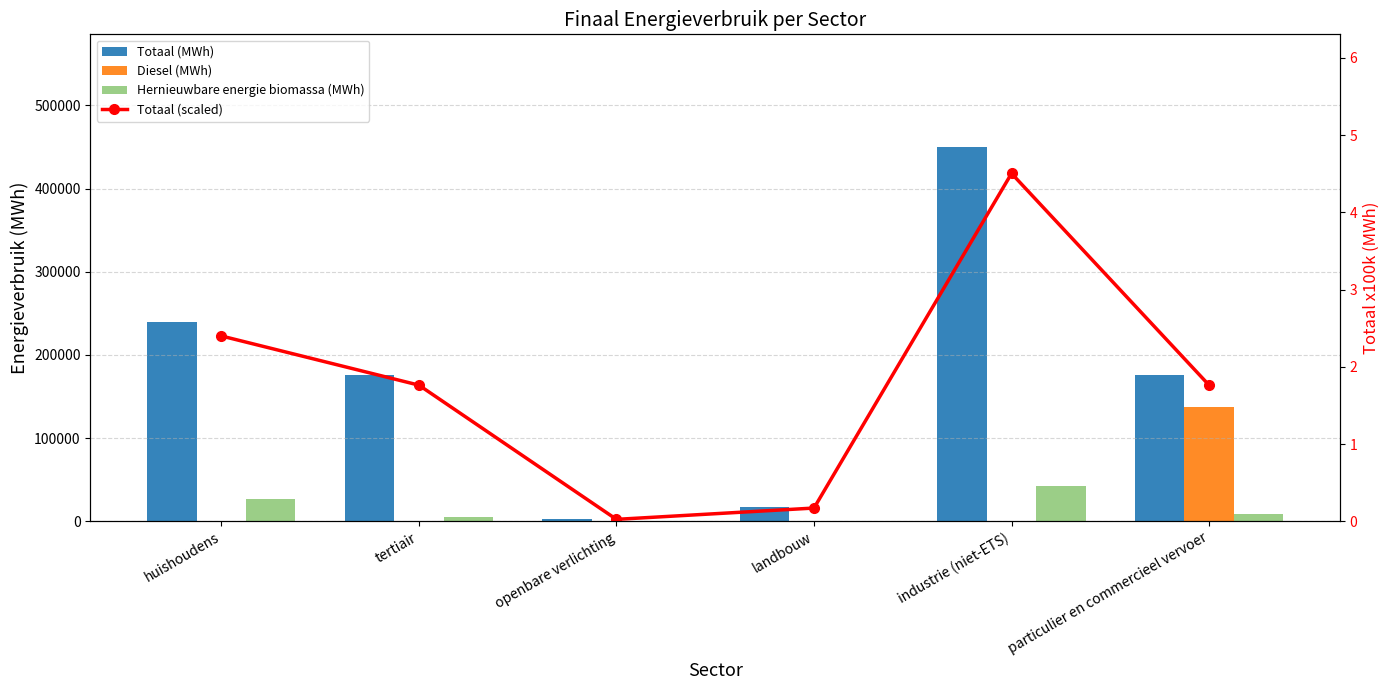

Which series has the largest range (max minus min)?

Totaal (MWh)